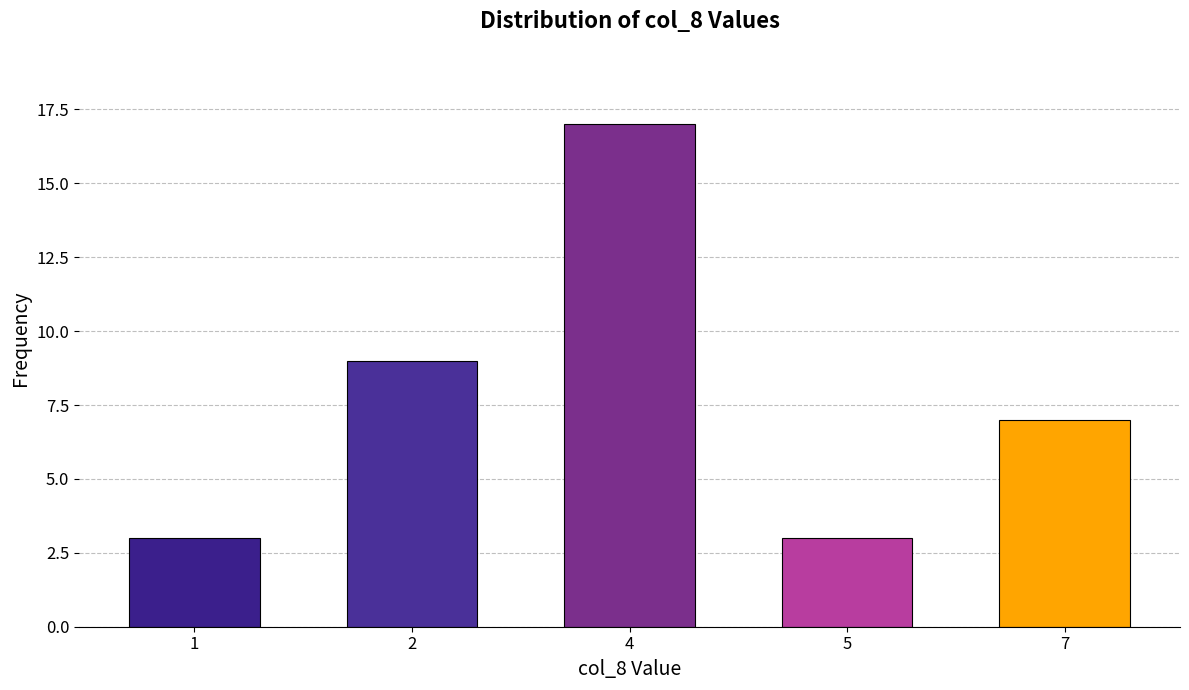

Reading left to right, list all the values displayed in this chart.

3	9	17	3	7